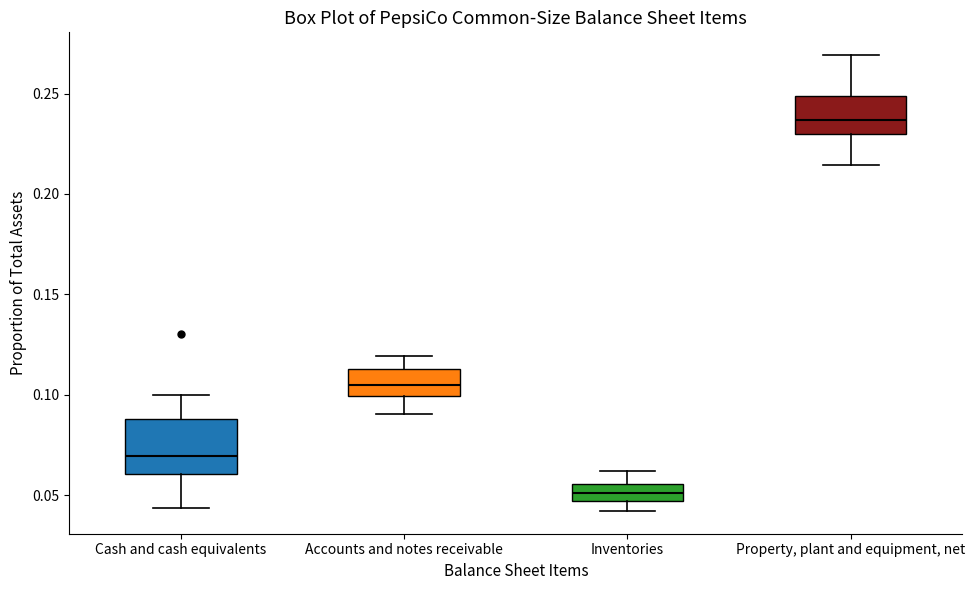

Which box has the highest median line?

Property, plant and equipment, net